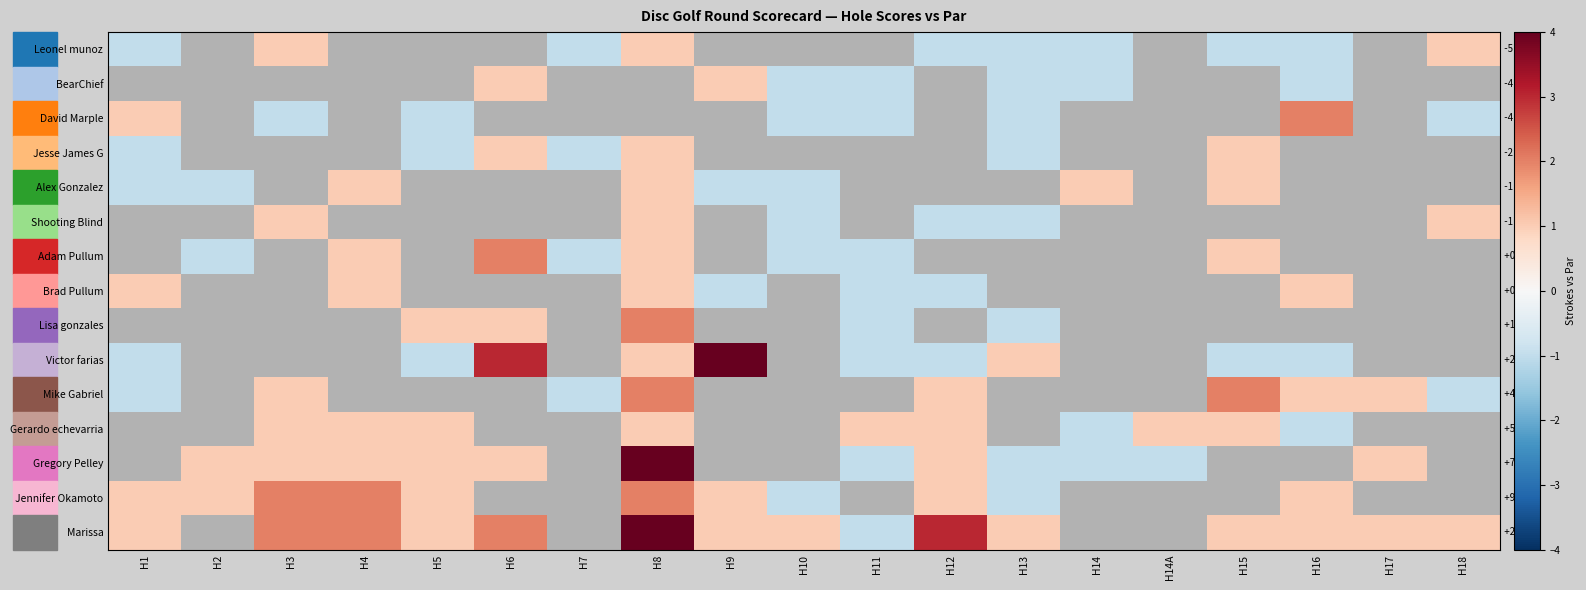

List the series in order of their peak value, lowest first.

Leonel munoz, BearChief, Jesse James G, Alex Gonzalez, Shooting Blind, Brad Pullum, Gerardo echevarria, David Marple, Adam Pullum, Lisa gonzales, Mike Gabriel, Jennifer Okamoto, Victor farias, Gregory Pelley, Marissa